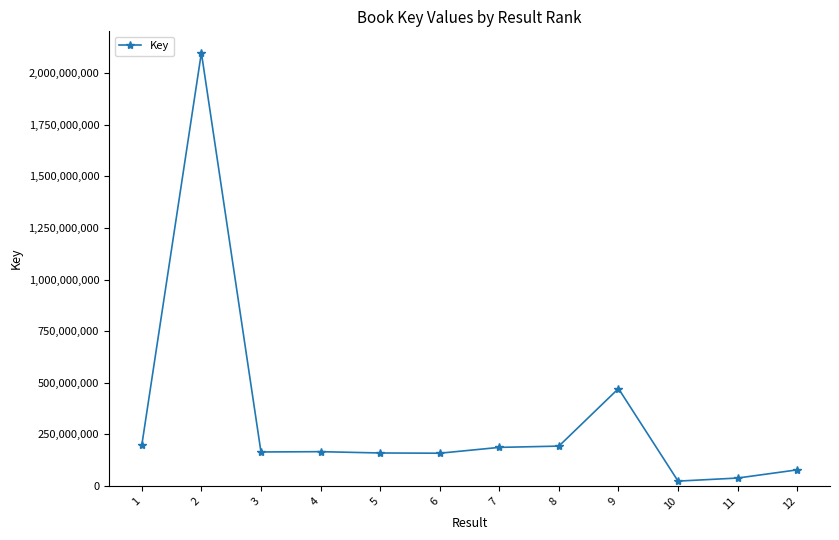

What is the greatest value displayed?

2099346740